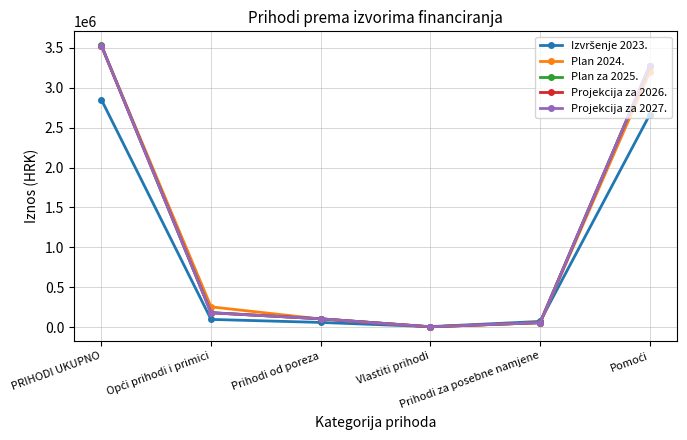

At which category does Projekcija za 2026. reach its first local valley?

Vlastiti prihodi